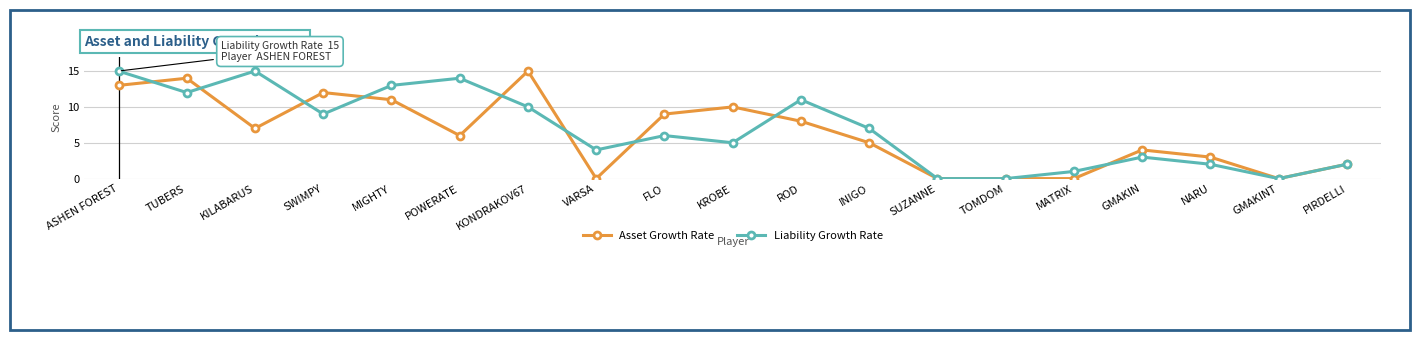

What is the value of the Asset Growth Rate point at the 19th from the left?

2